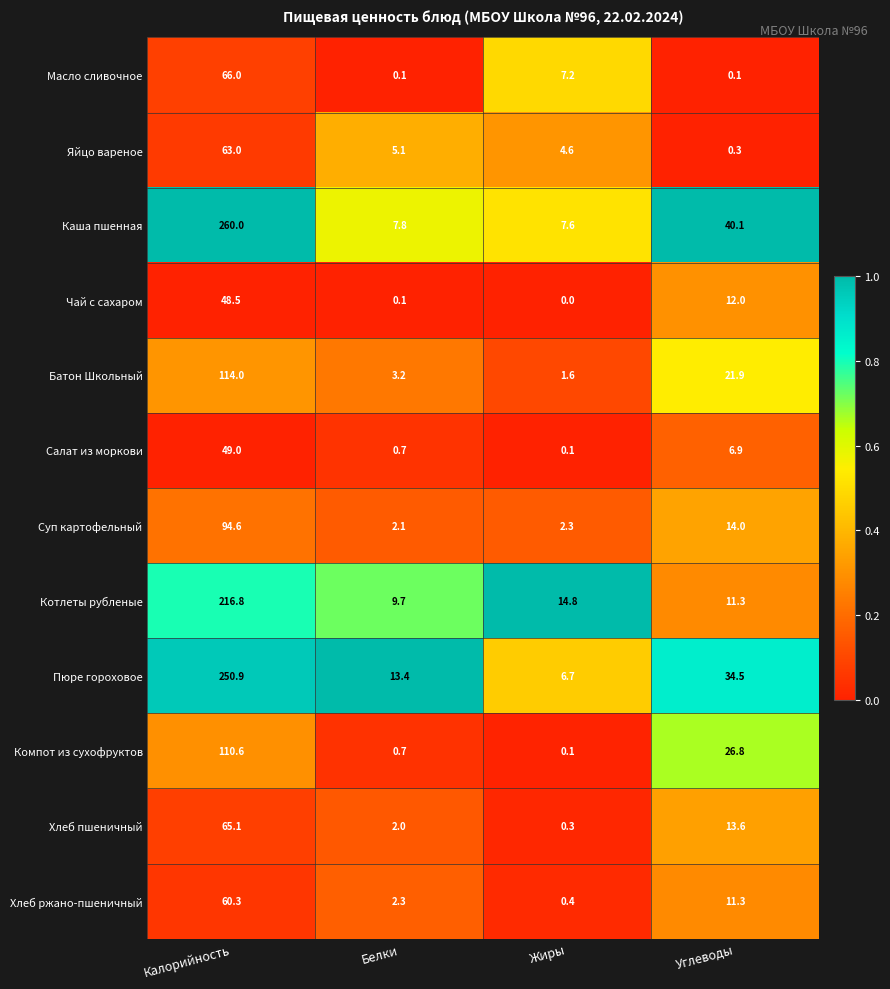

Between Калорийность and Белки, which series saw the biggest shift?

Каша пшенная